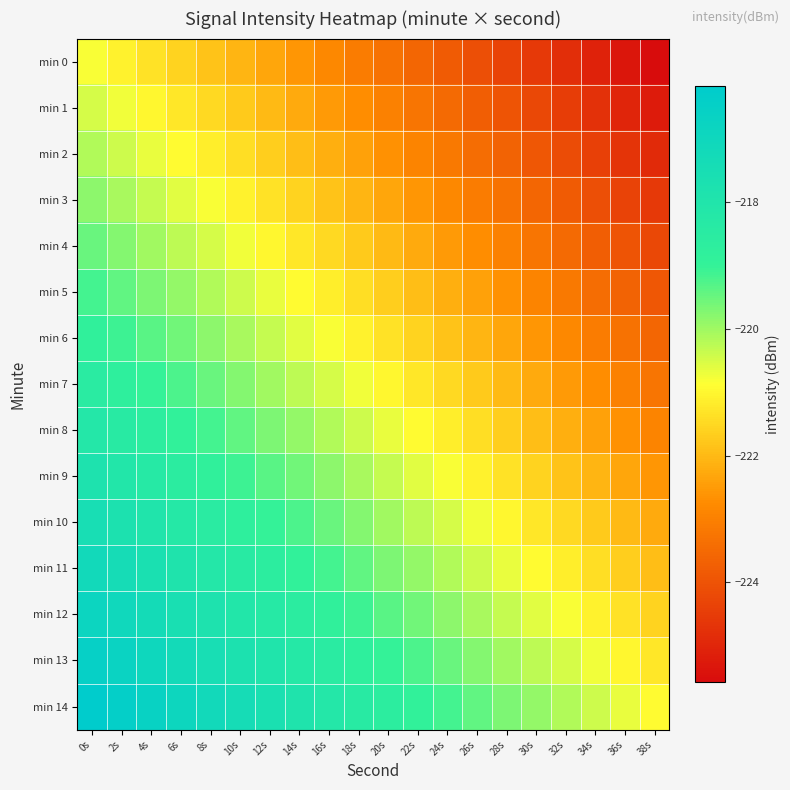

How many series are shown in this chart?

15